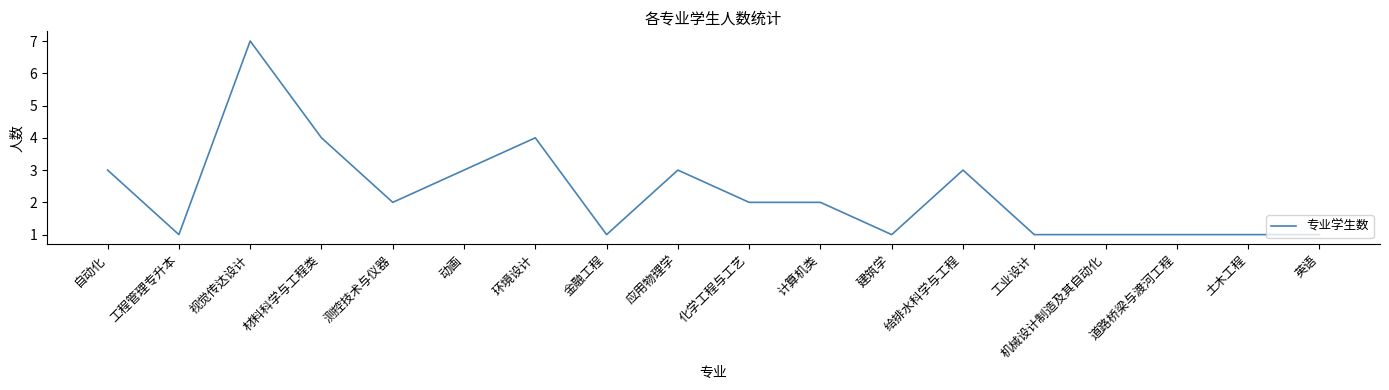

Where is the first local maximum?

视觉传达设计